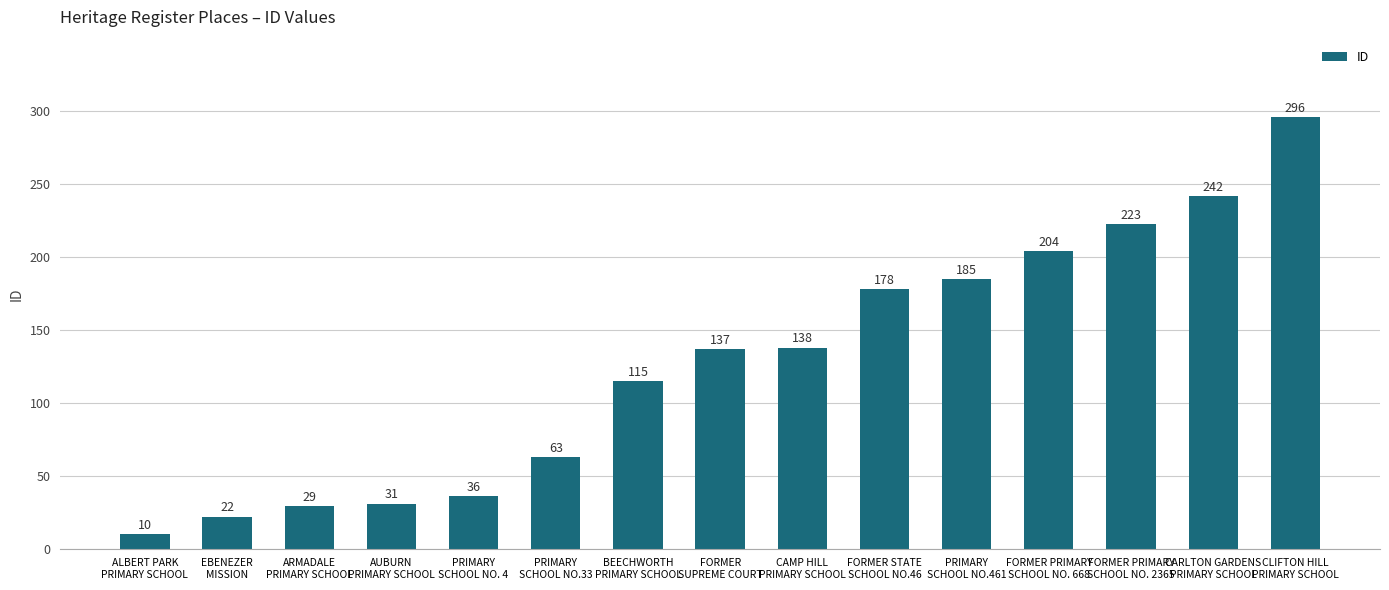

Which has a higher value, FORMER PRIMARY
SCHOOL NO. 668 or EBENEZER
MISSION?

FORMER PRIMARY
SCHOOL NO. 668